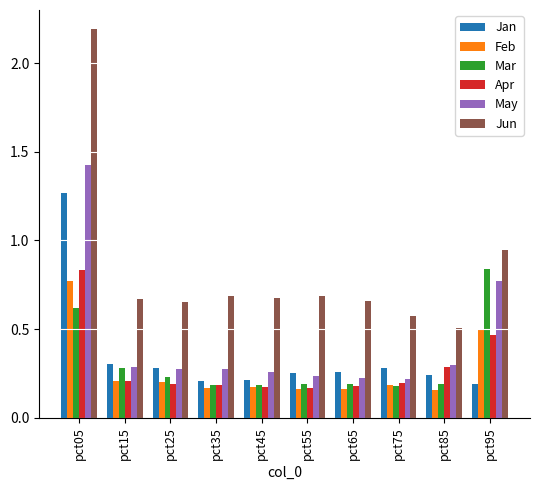

What is the sum of all May values?

4.3